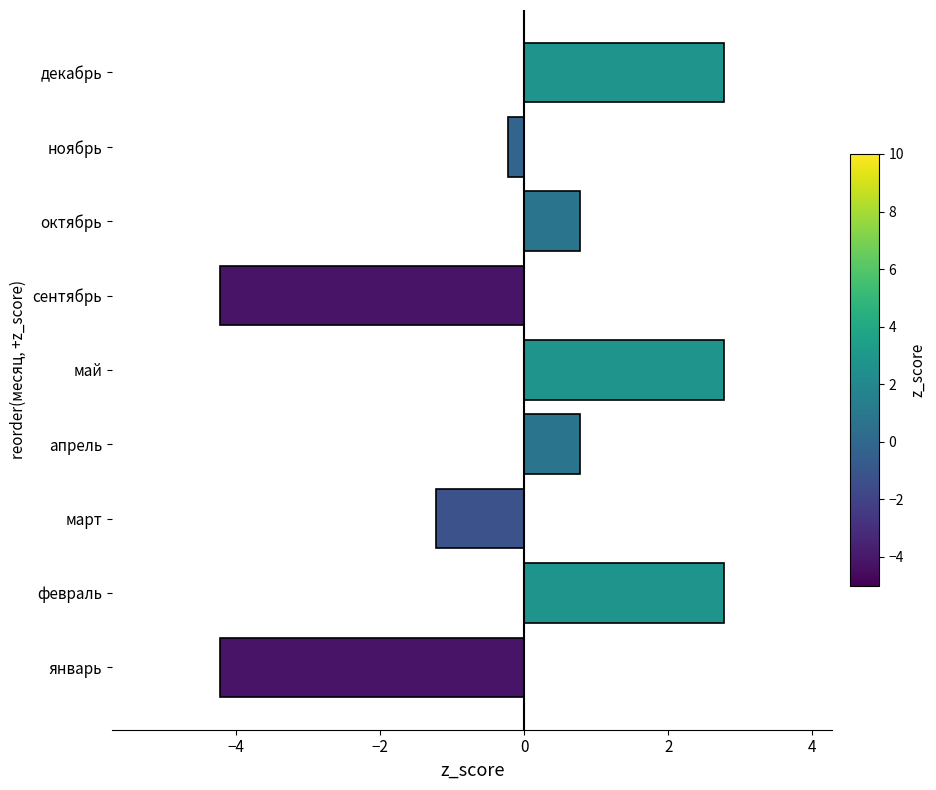

How many values are above zero?

5